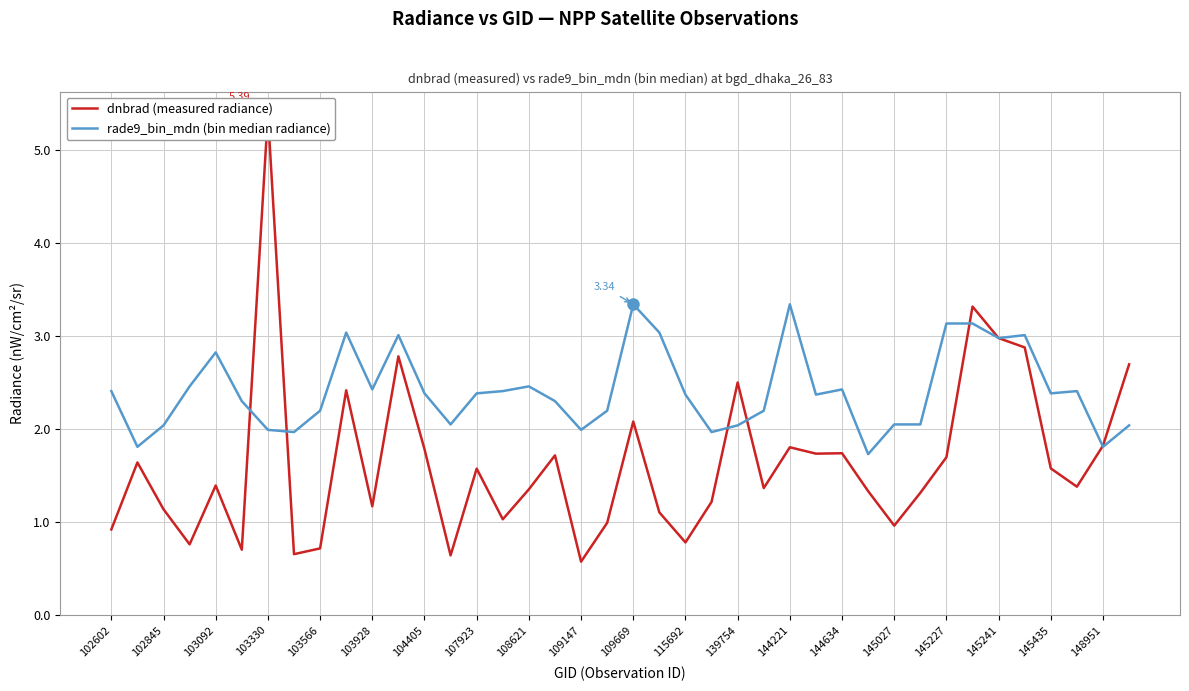

True or false: dnbrad (measured radiance) and rade9_bin_mdn (bin median radiance) intersect in this chart.

True